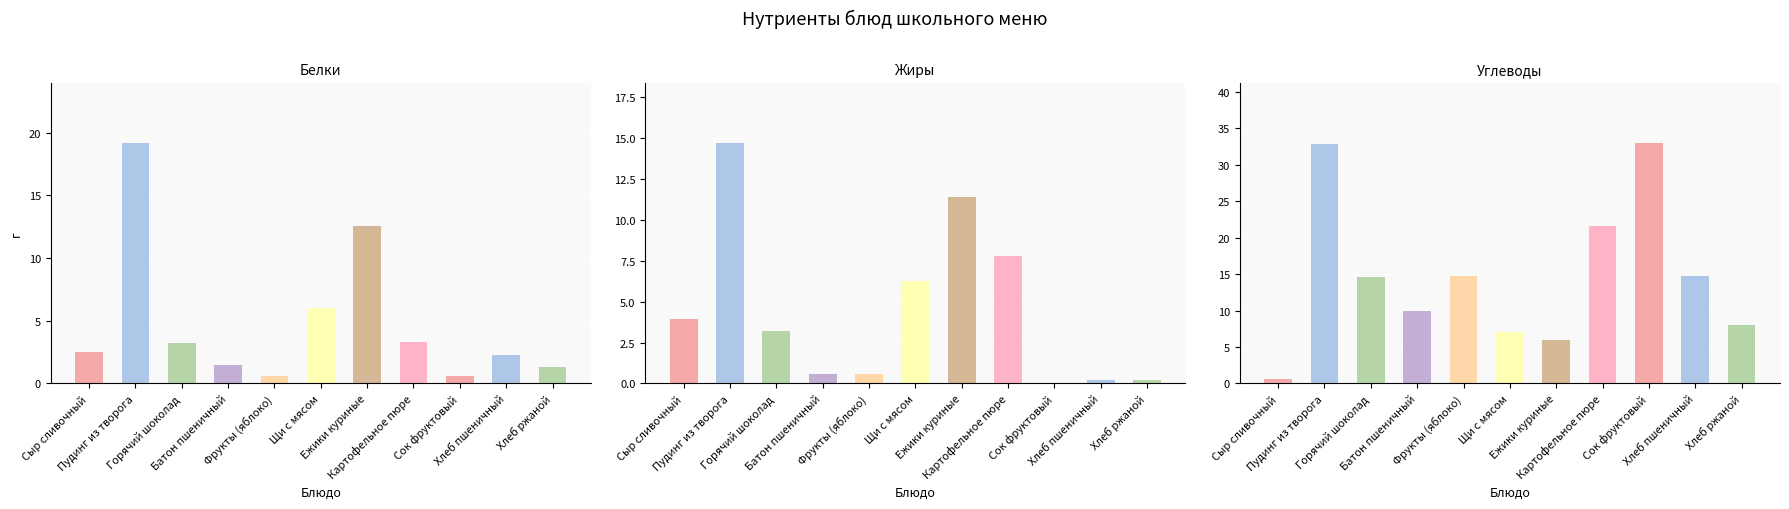

Which series has the widest spread of values?

Углеводы